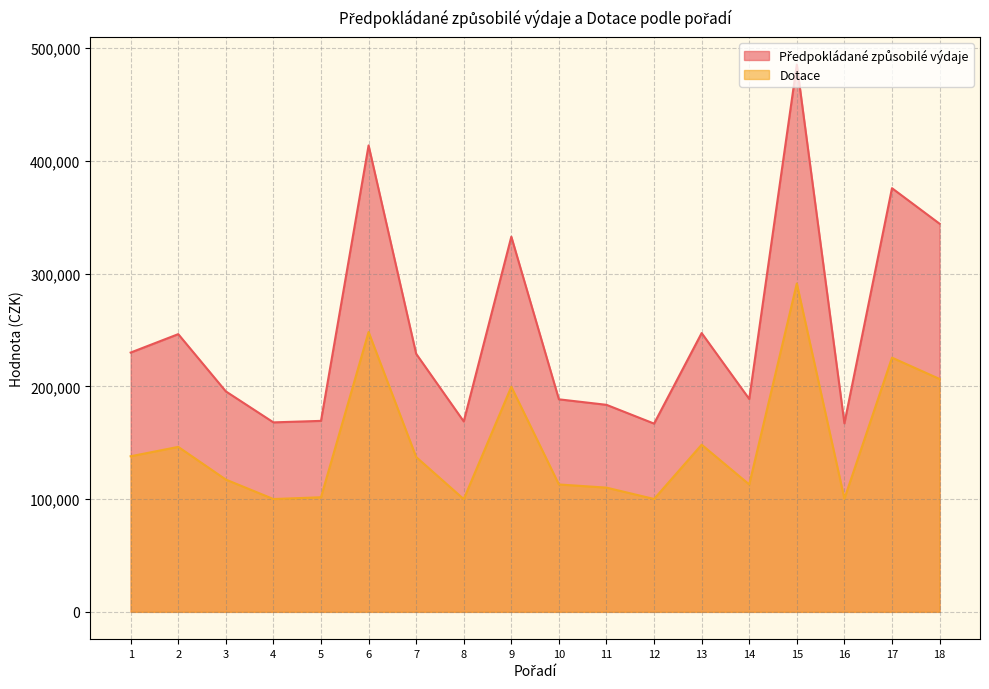

What is the total value across all series at 11?

293820.0